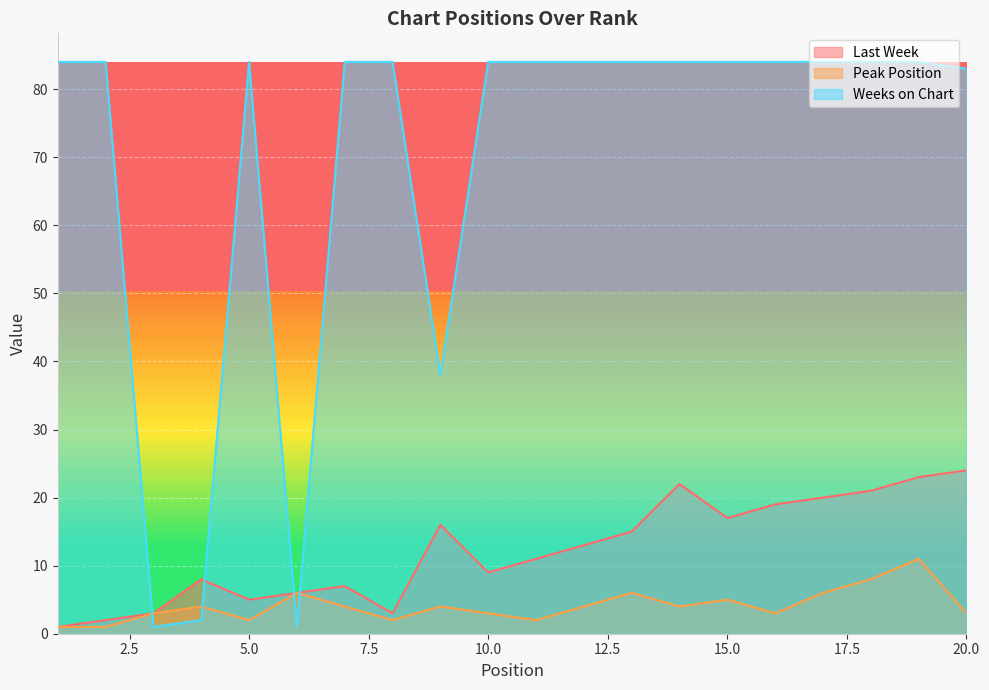

True or false: Last Week and Peak Position intersect in this chart.

False